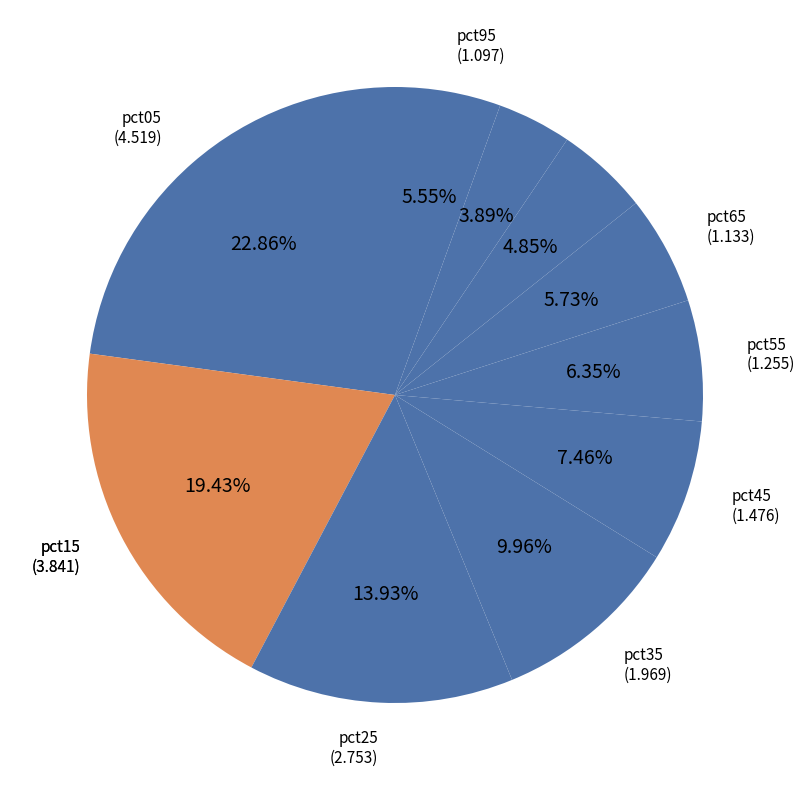

How many slices are in this pie chart?

10